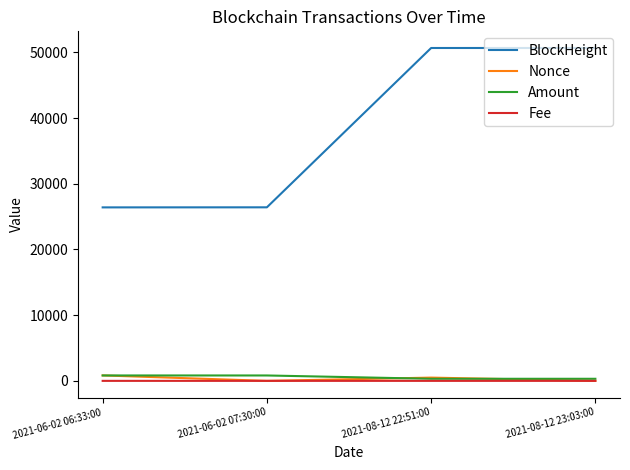

Is the value of BlockHeight at 2021-06-02 06:33:00 greater than the value of Nonce at 2021-06-02 06:33:00?

Yes